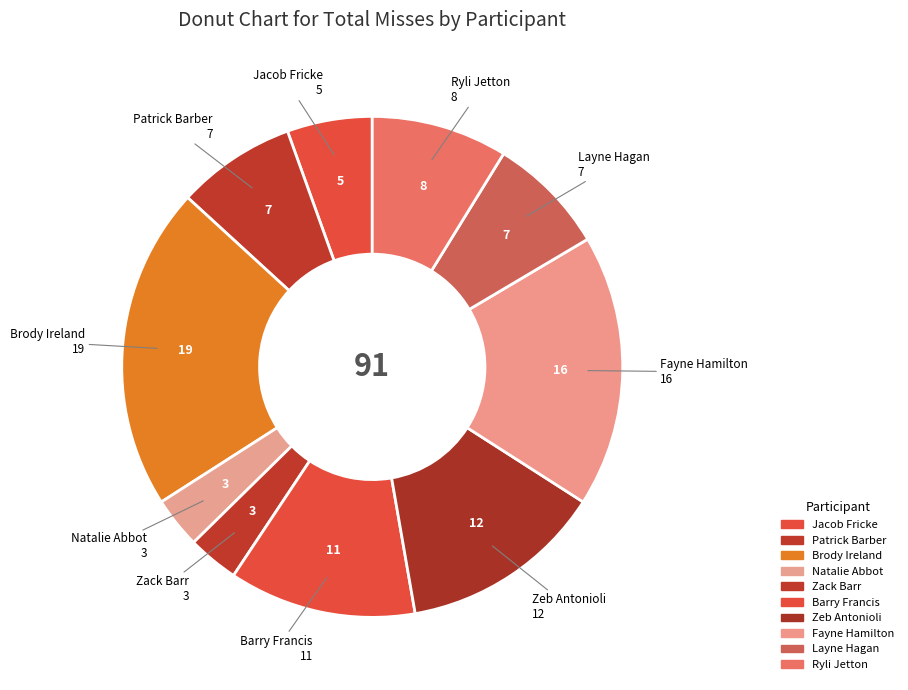

How many segments does this pie chart have?

10